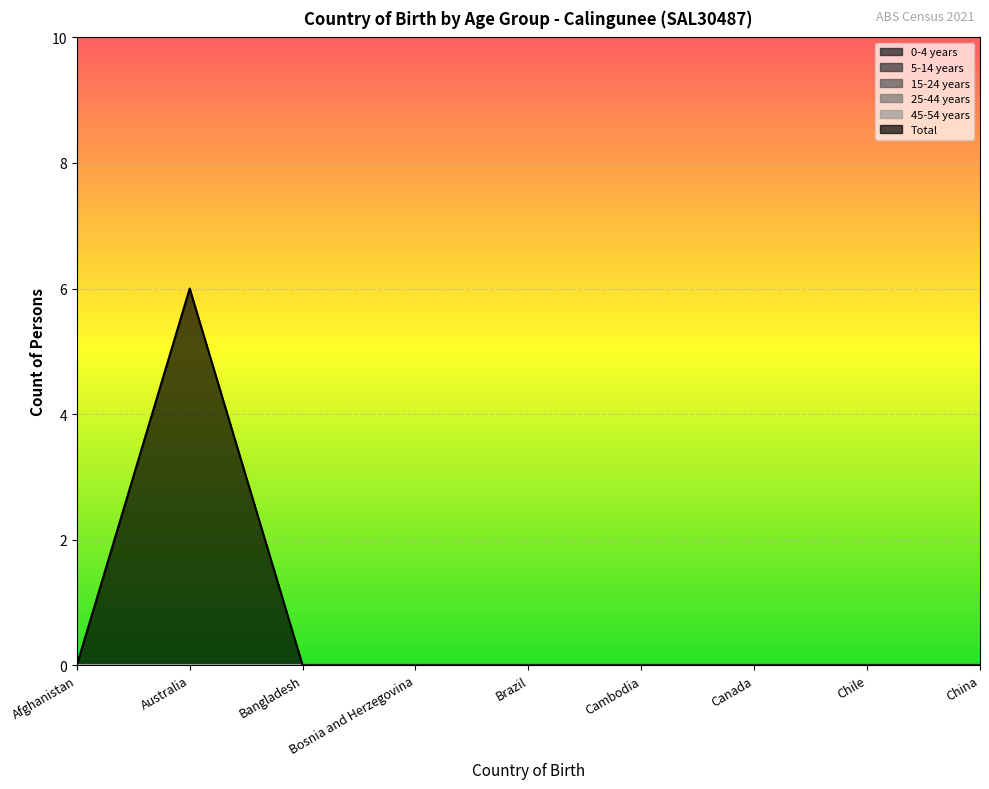

What position from the right is Canada?

3